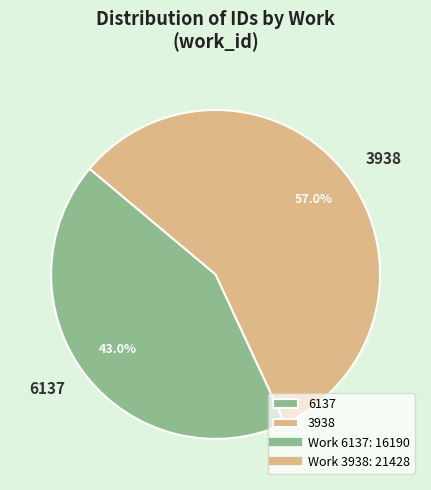

What percentage do 6137 and 3938 together represent?

100.0%